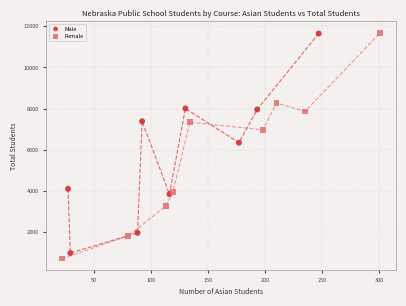

Which series has the largest Y range (max minus min)?

Female